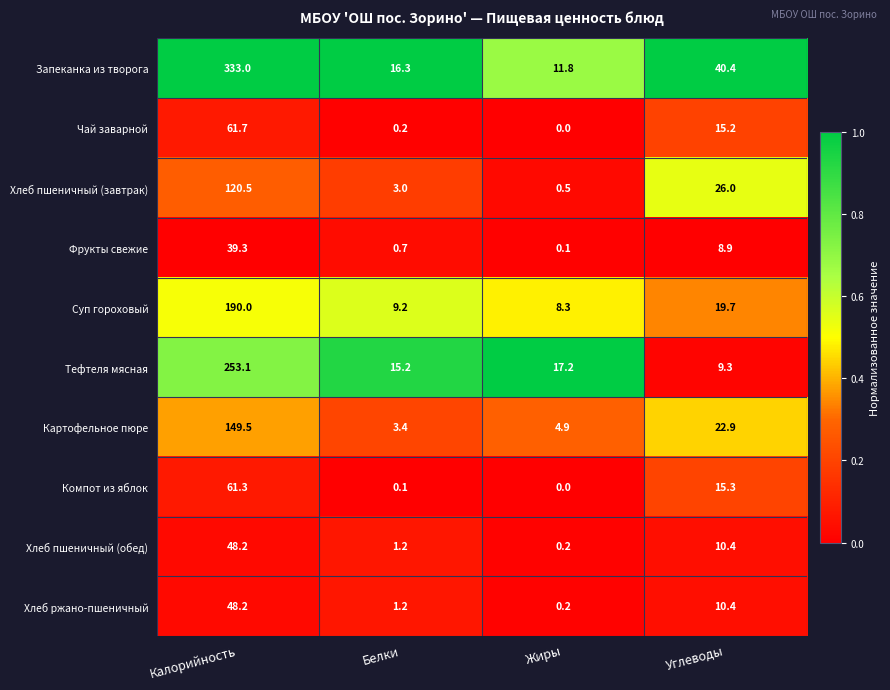

Which series has the largest total across all categories?

Запеканка из творога